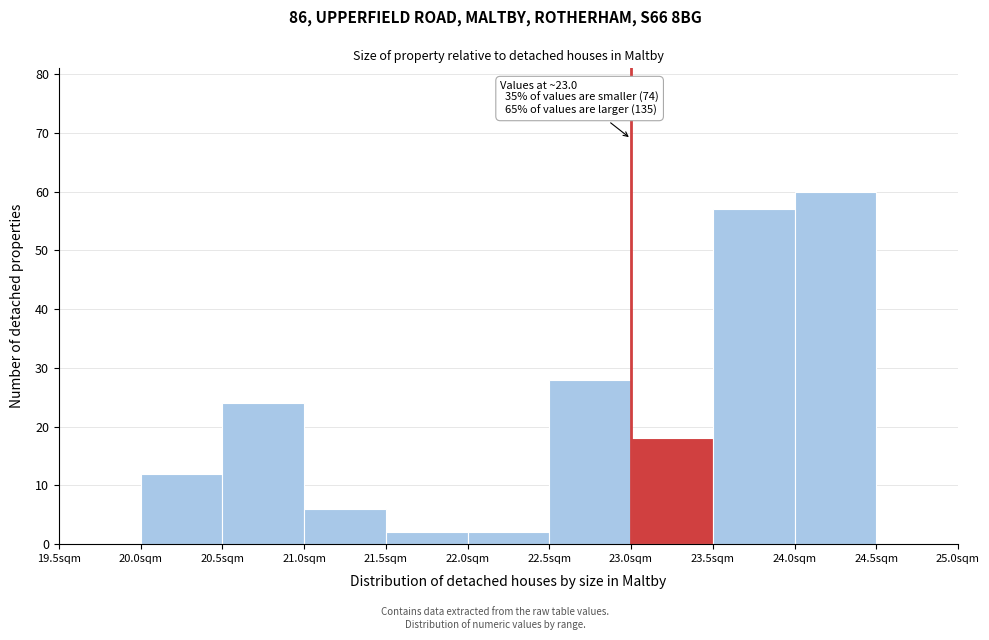

Over which range of the x-axis is the bar tallest?

24.0 to 24.5